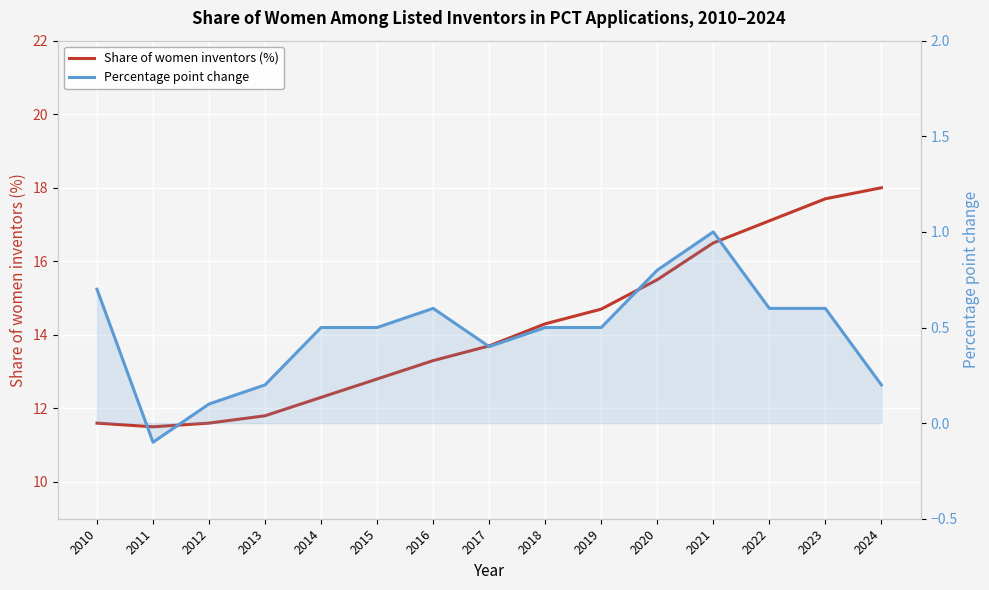

Which series has the largest range (max minus min)?

Share of women inventors (%)